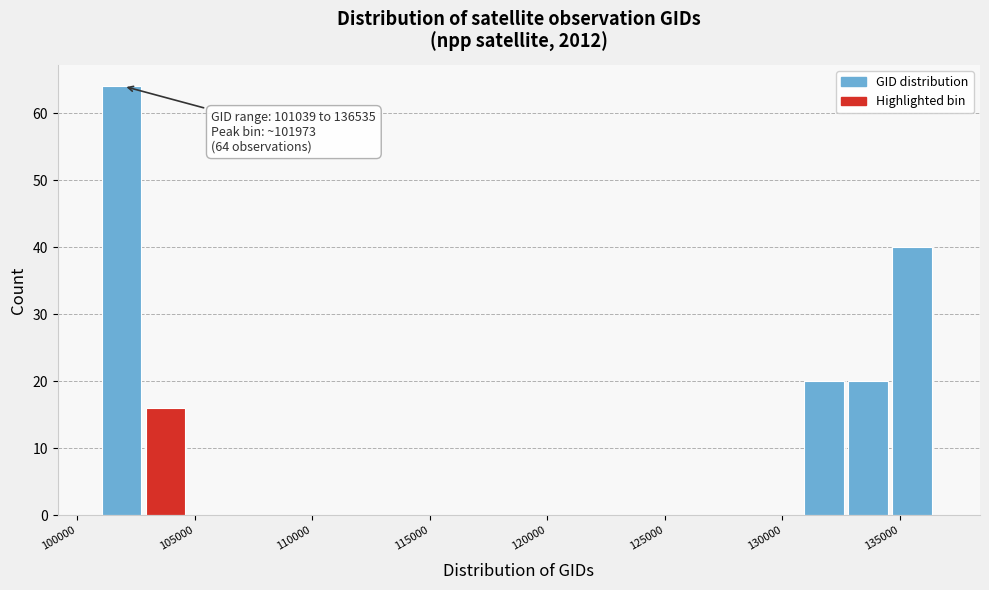

Around what value on the x-axis is the tallest bar? Give the approximate position of its centre, as read against the axis.

102000